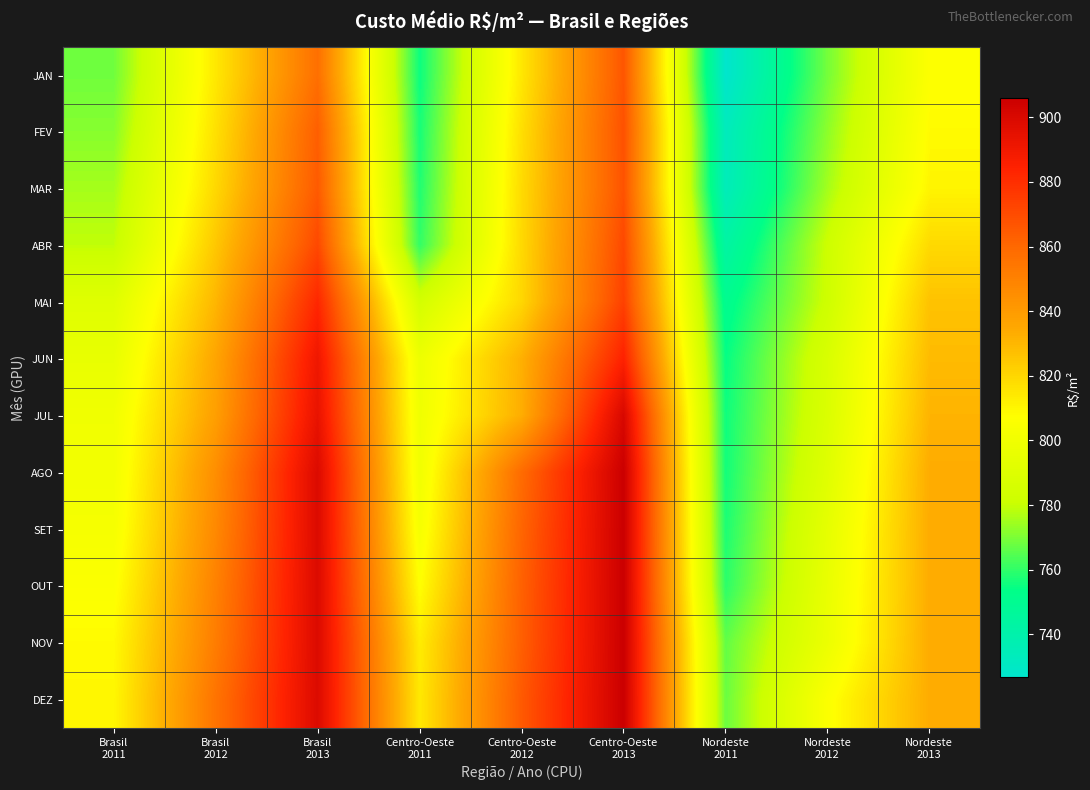

What is the spread (max minus min) of values at Centro-Oeste
2011?

59.1